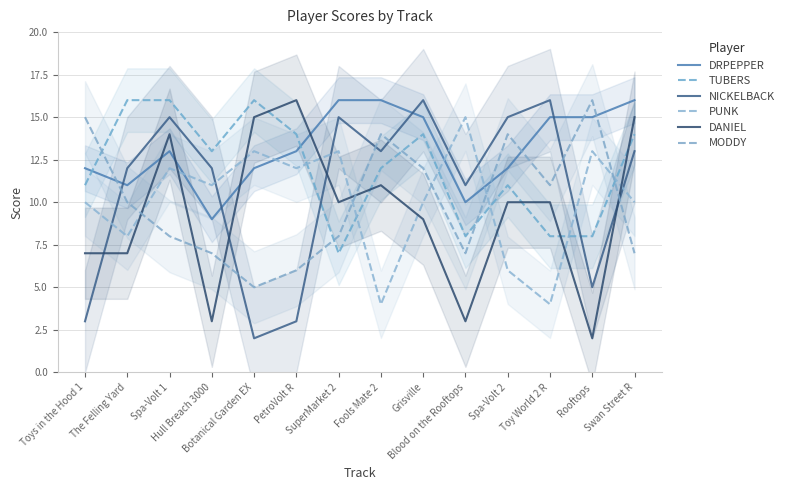

Where is NICKELBACK nearest to the value 9?

Blood on the Rooftops